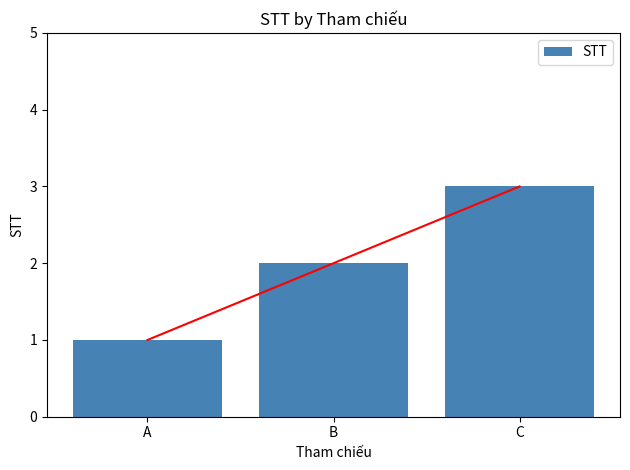

Between C and B, which is larger?

C